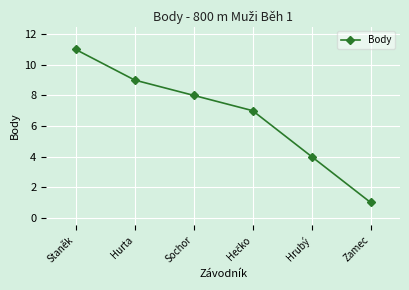

What is the label of the 1st point from the left?

Staněk